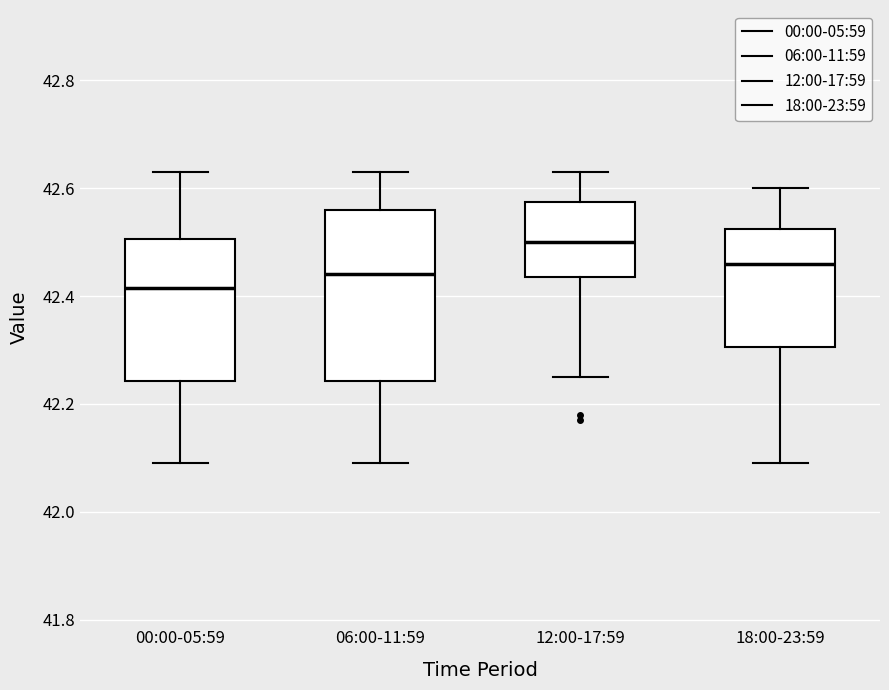

Where is the lower edge of the box for 00:00-05:59 on the y-axis? The values are not printed on the chart, so give them approximately, as read against the axis.

42.24